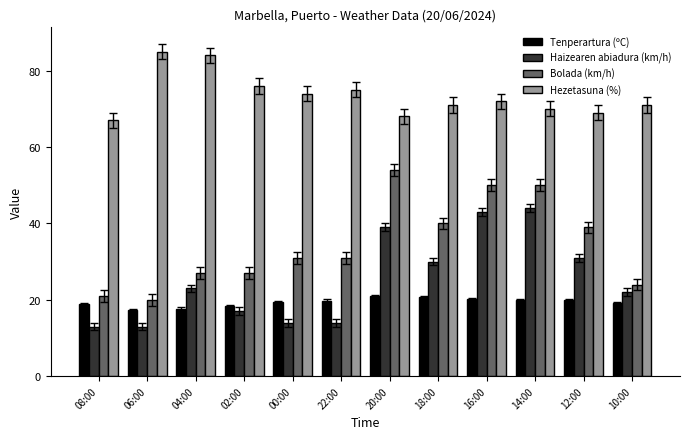

List the series in order of their peak value, lowest first.

Tenperartura (ºC), Haizearen abiadura (km/h), Bolada (km/h), Hezetasuna (%)